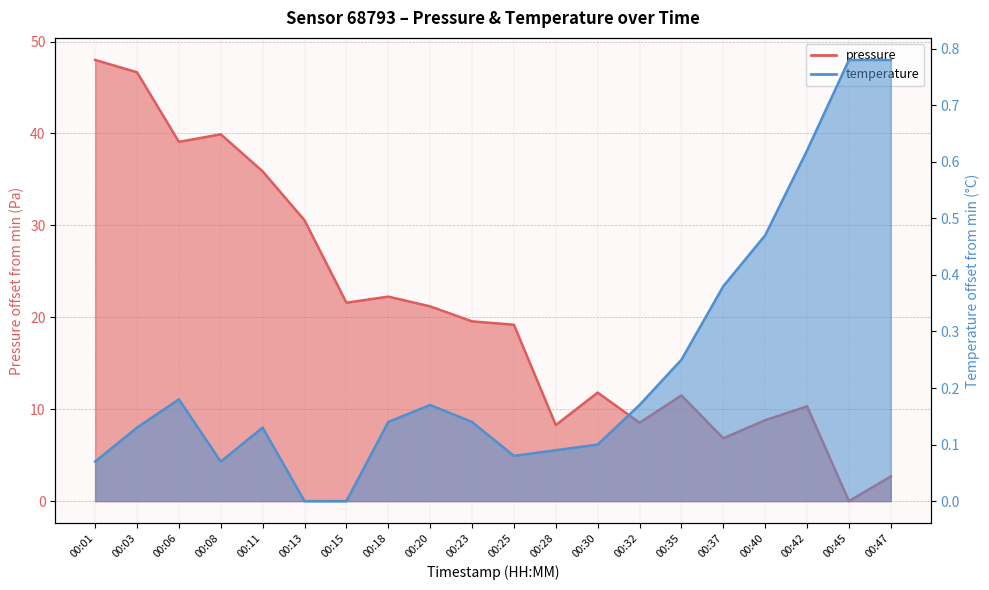

True or false: temperature has a value of 0.2 at 00:35.

True